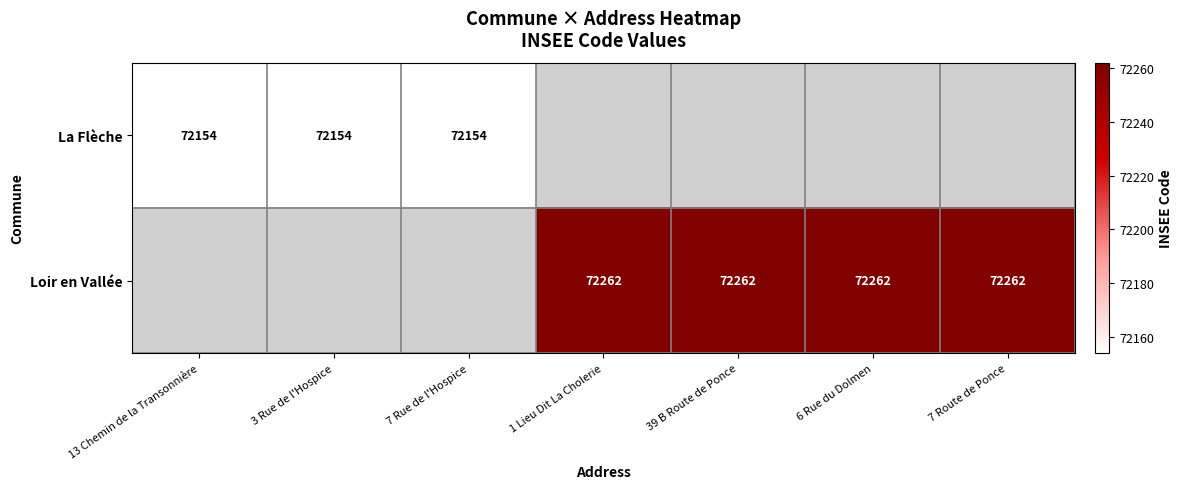

The value of Loir en Vallée at 6 Rue du Dolmen is 72262. True or false?

True